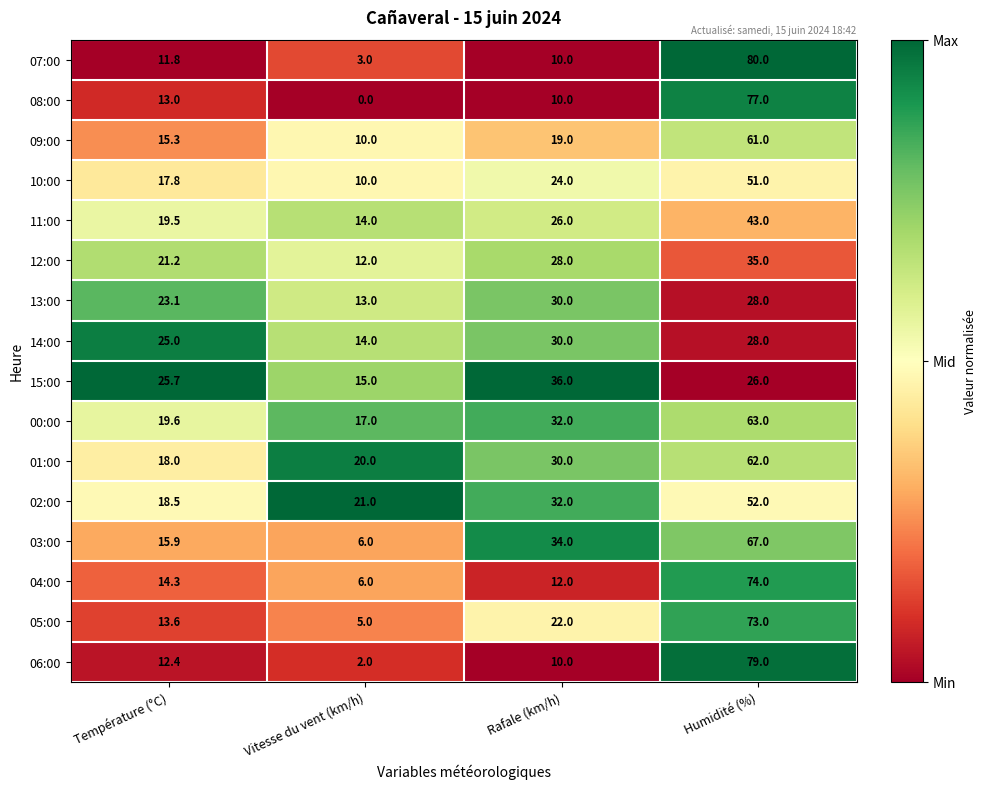

Is it true that 01:00 equals 25.6 at Humidité (%)?

False